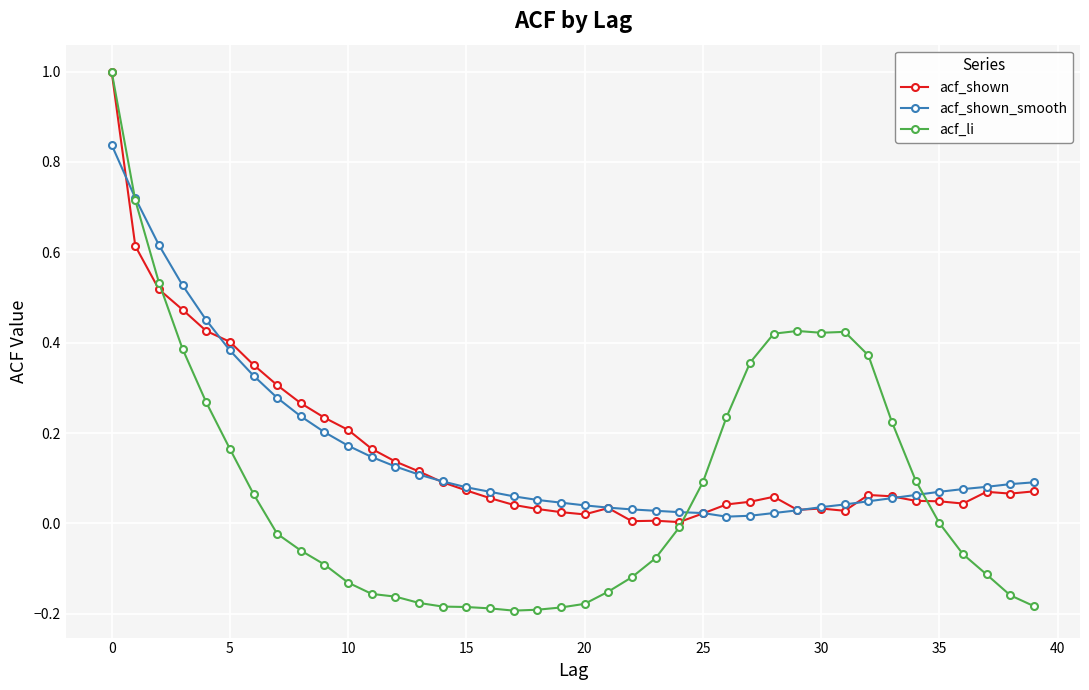

What is the difference between the second highest and second lowest values in the acf_li series?

0.9